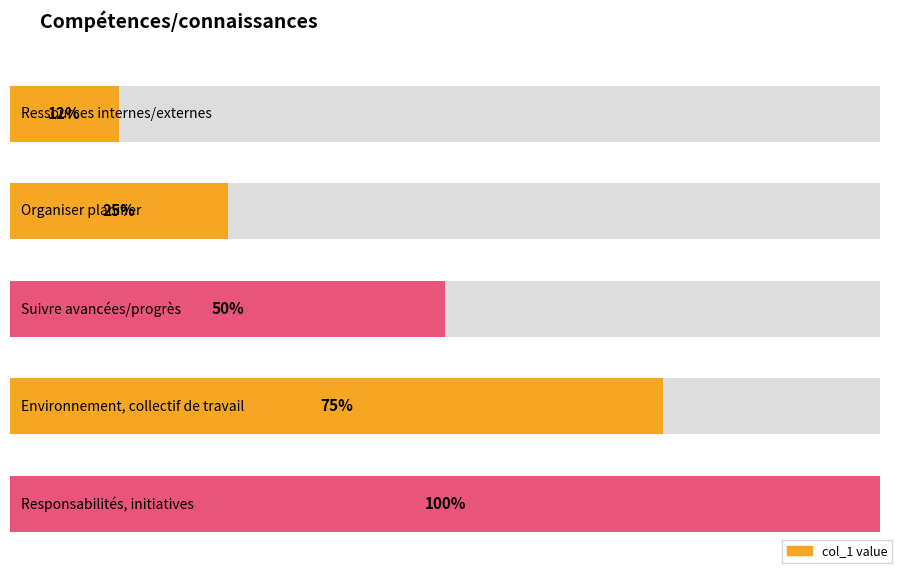

List the labels in order of value, largest first.

Responsabilités, initiatives, Environnement, collectif de travail, Suivre avancées/progrès, Organiser planifier, Ressources internes/externes